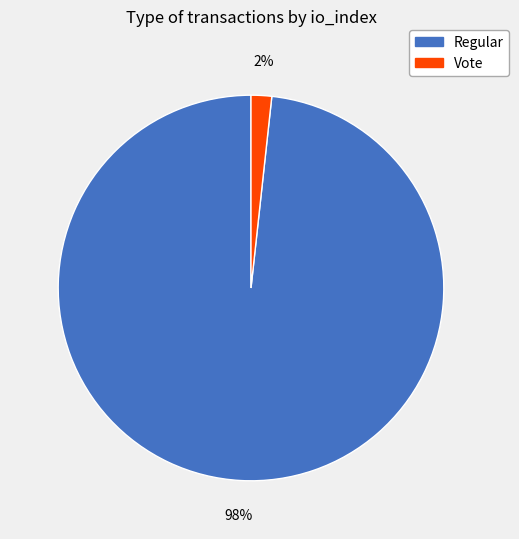

Count the number of slices in the pie.

2